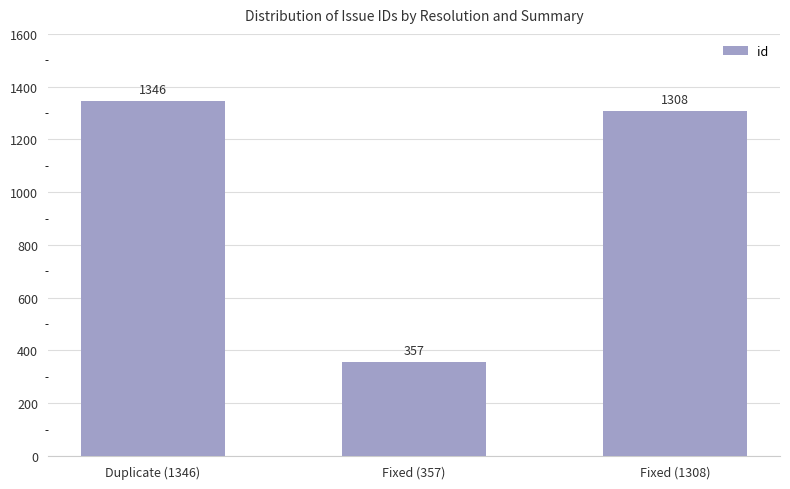

Reading left to right, what are all the values shown in this chart?

1346	357	1308